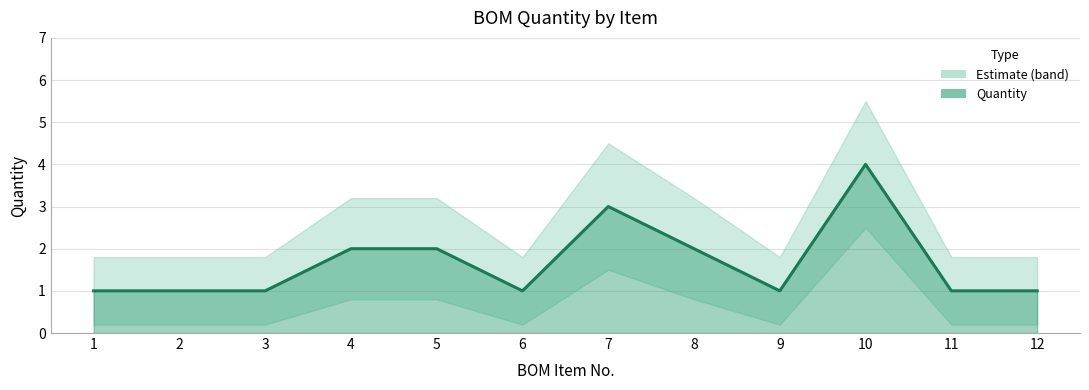

Does the chart display data point markers on the line(s)?

No